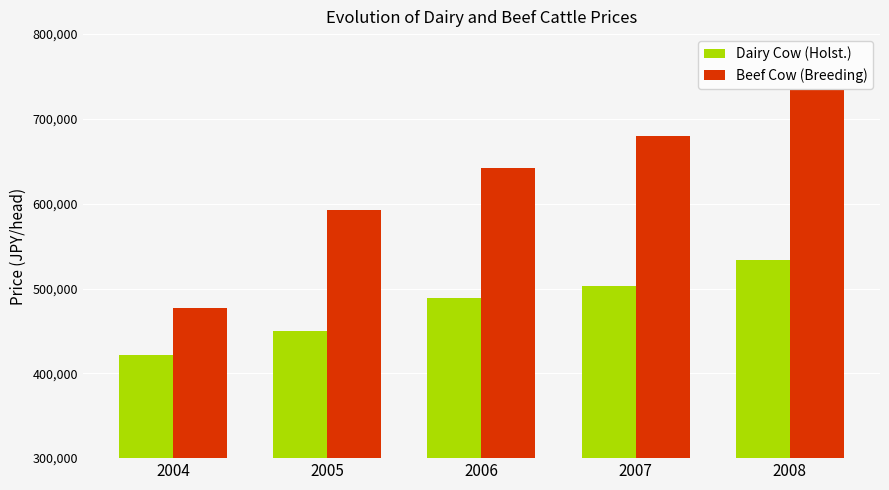

How many series are shown in this chart?

2